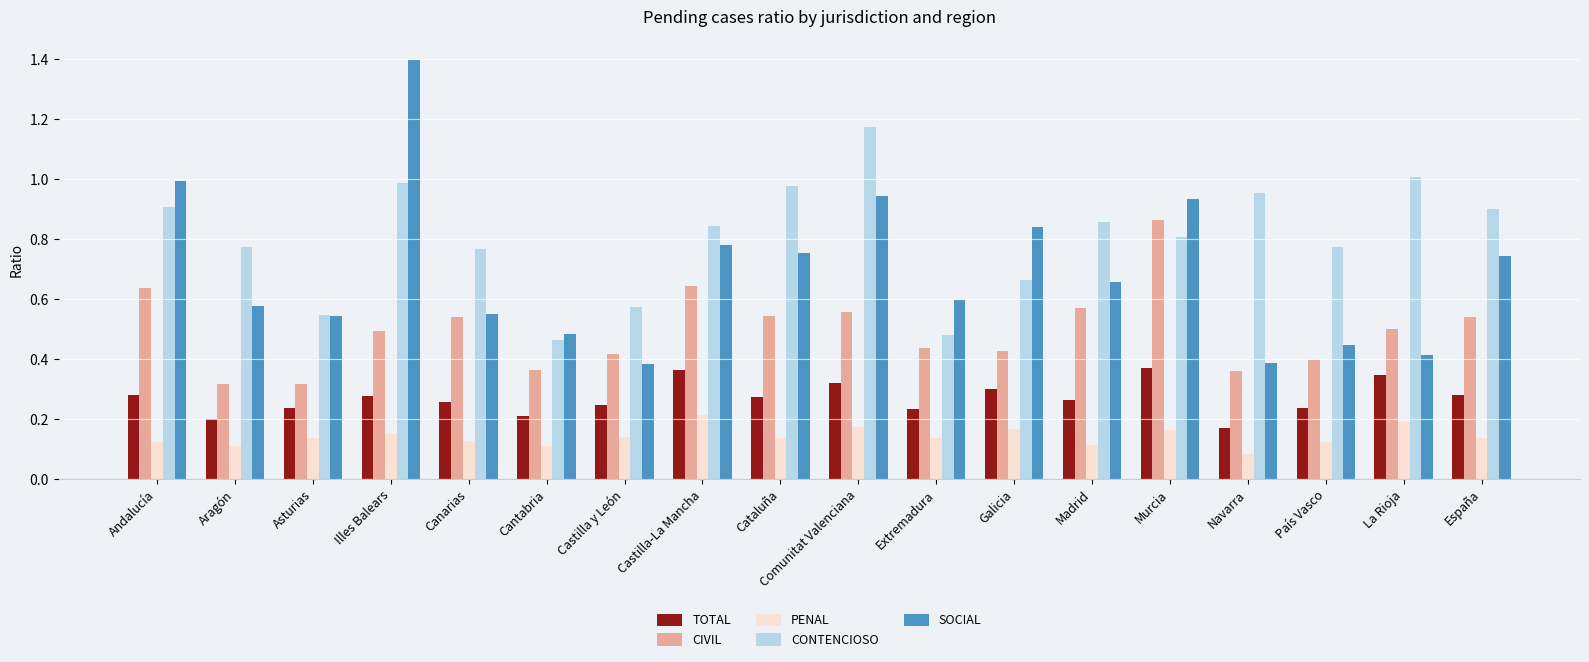

Which category has the highest value across all series?

Illes Balears